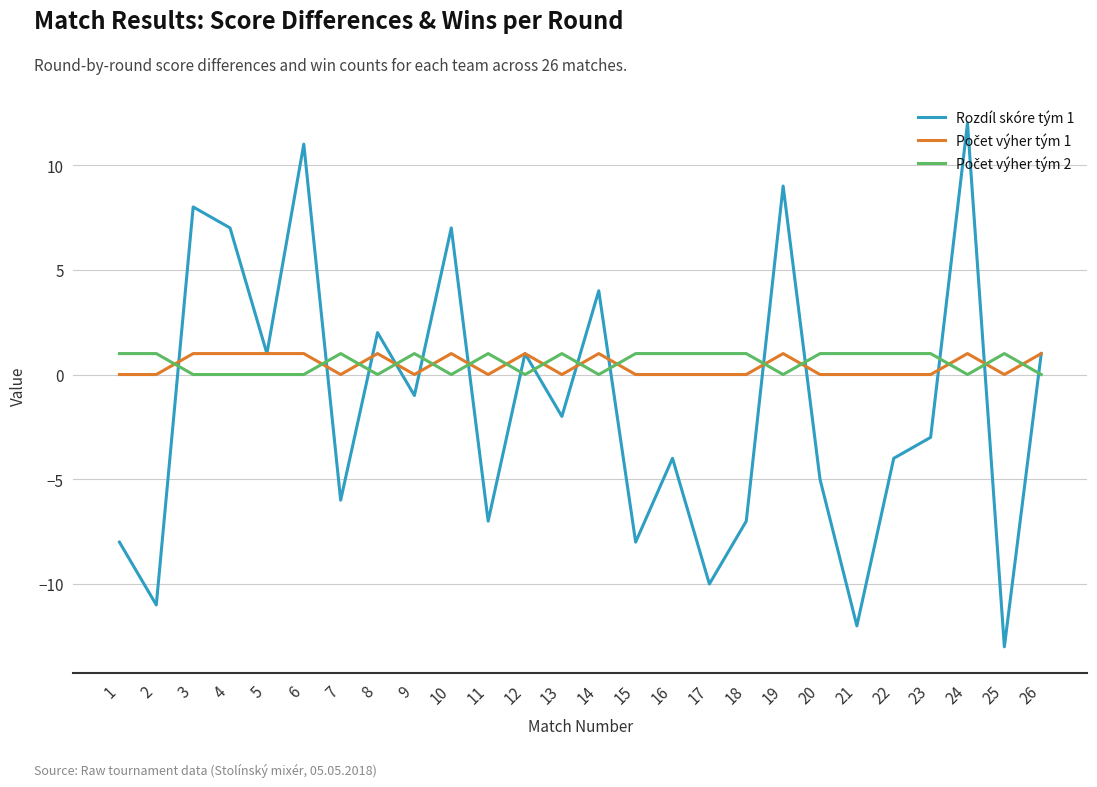

Is it true that Rozdíl skóre tým 1 equals -20 at 2?

False